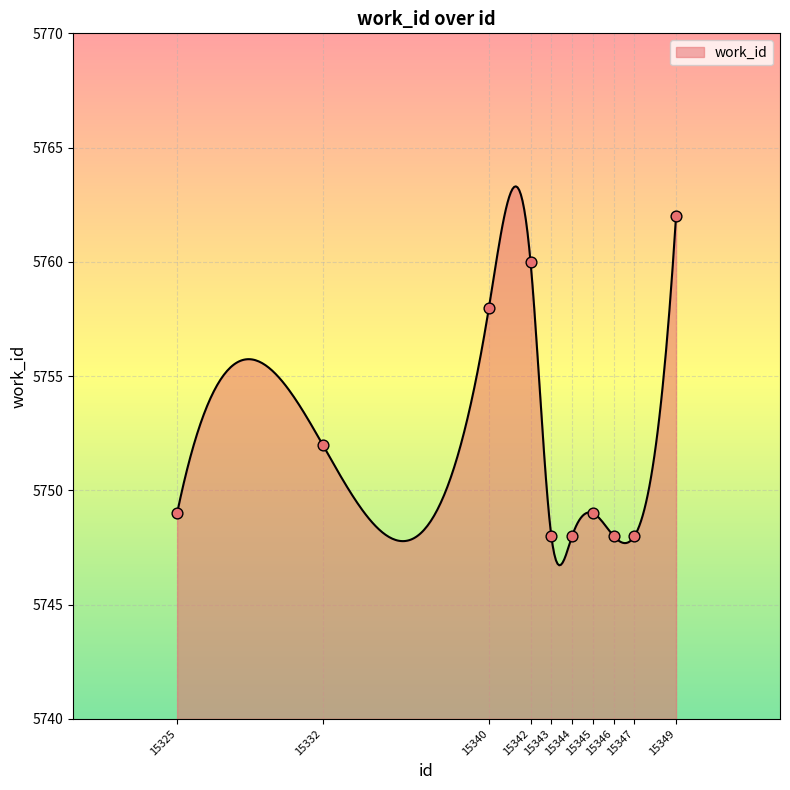

Which has a higher value, 15332 or 15343?

15332